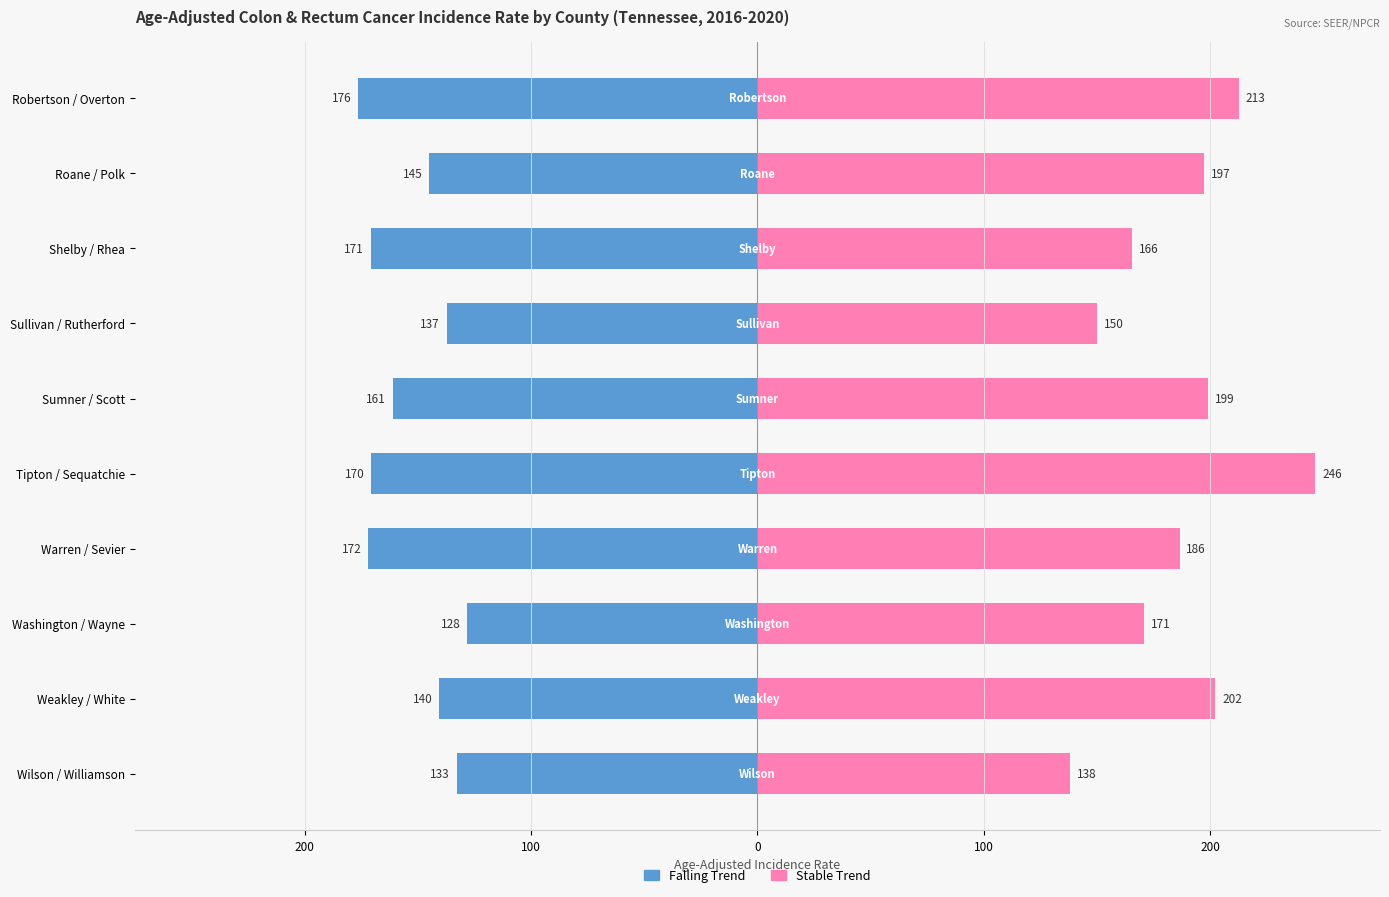

Is the value of Stable Trend at Sumner / Scott greater than the value of Falling Trend at Robertson / Overton?

Yes